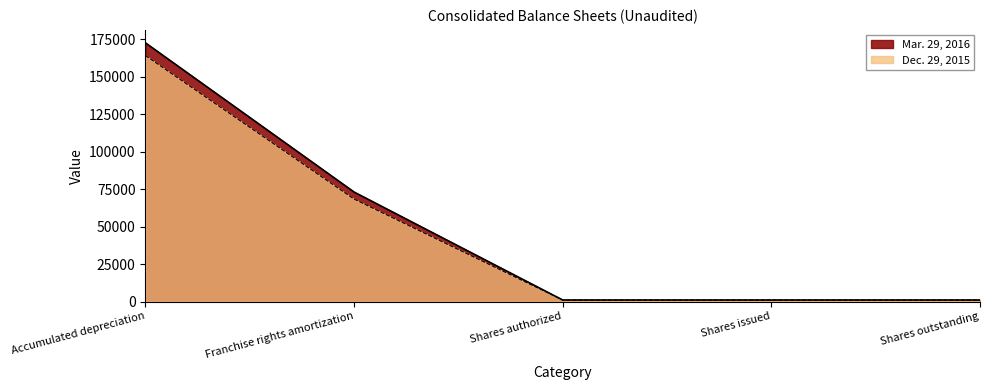

What is the approximate value of Mar. 29, 2016 at Accumulated depreciation, to the nearest 50?

172500